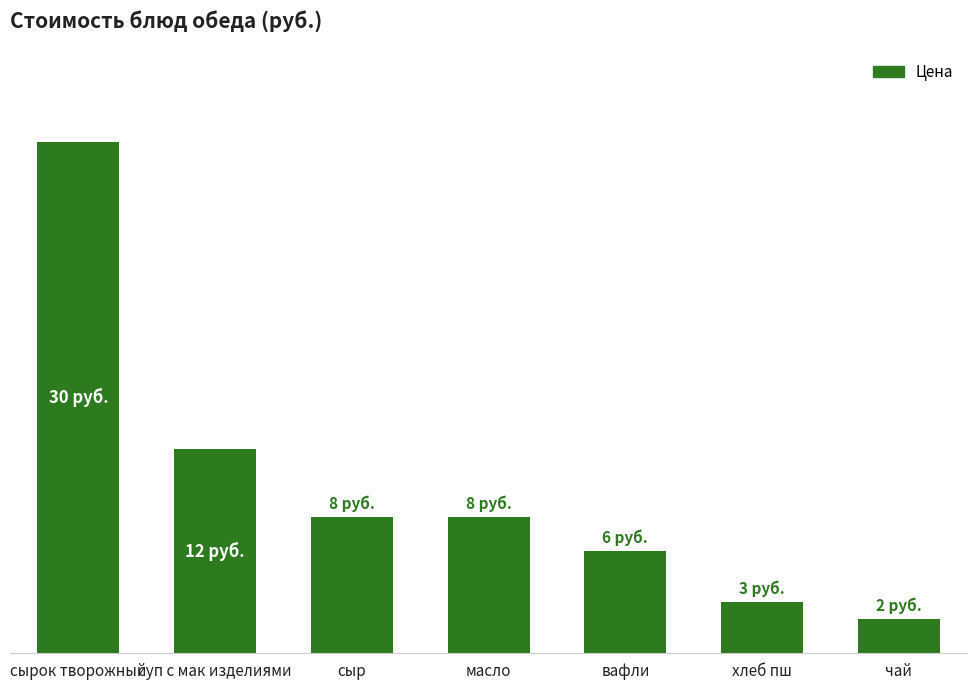

Rank the categories by value from highest to lowest.

сырок творожный, суп с мак изделиями, сыр, масло, вафли, хлеб пш, чай